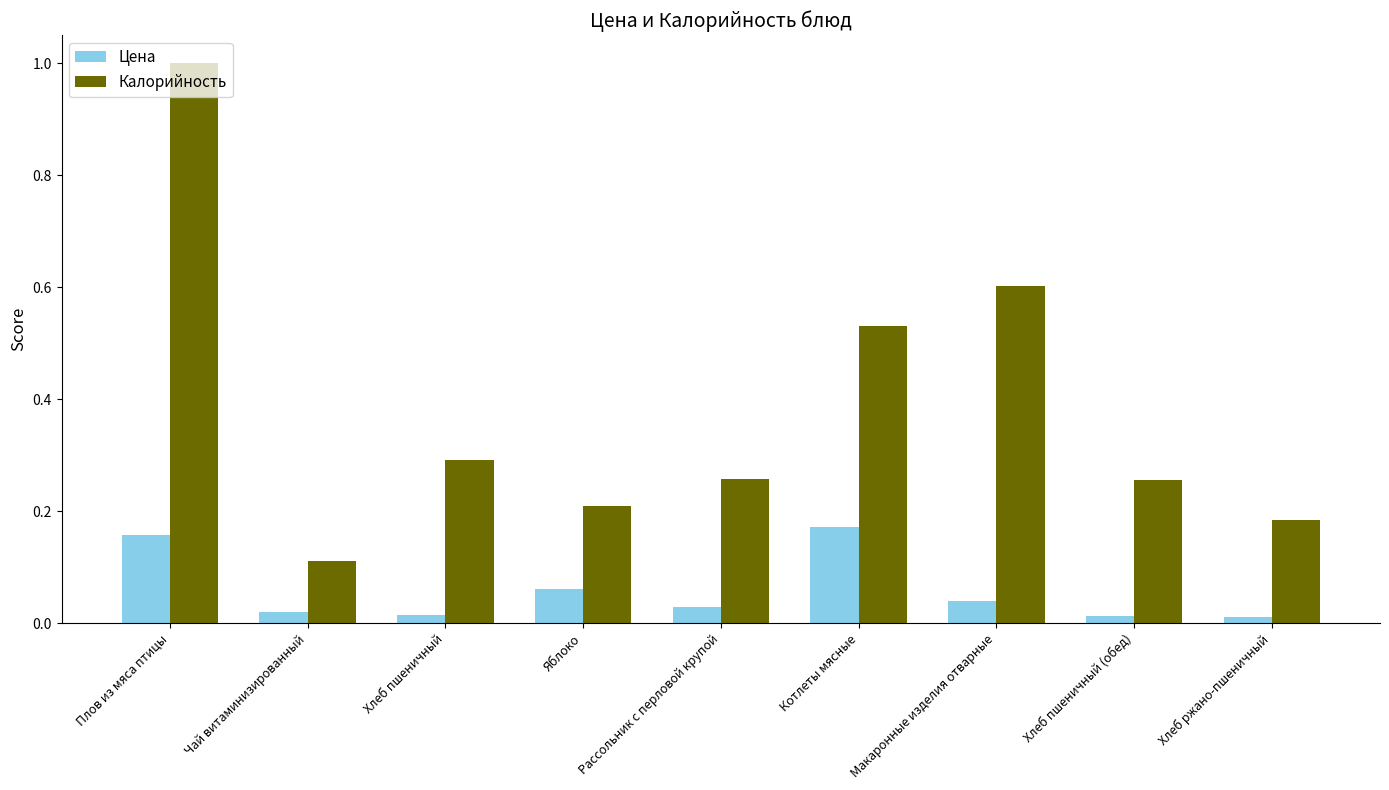

Rank the series by their average value, from lowest to highest.

Цена, Калорийность